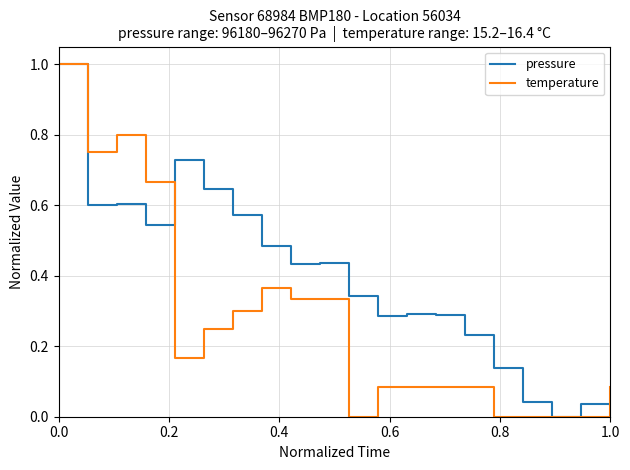

List the series in order of their overall mean, lowest first.

temperature, pressure